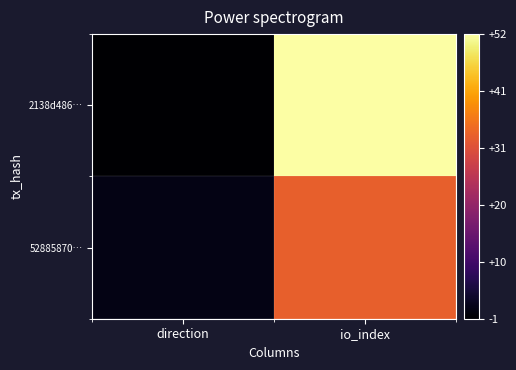

Reading left to right, what are all the values shown in this chart?

2138d486…: direction=-1	io_index=52
52885870…: direction=1	io_index=33